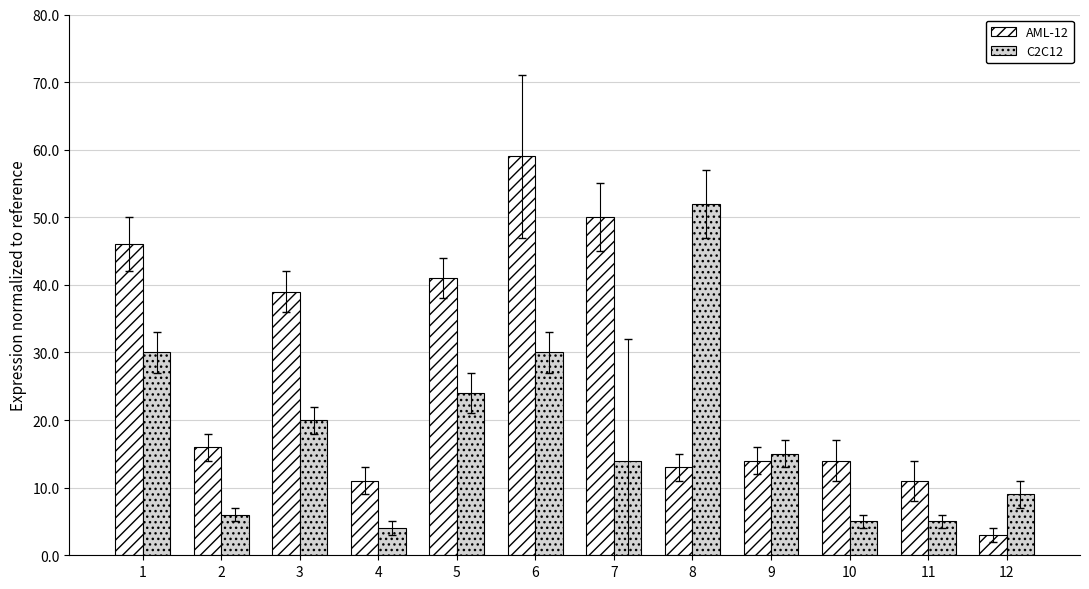

Reading left to right, list all the values displayed in this chart.

AML-12: 46	16	39	11	41	59	50	13	14	14	11	3
C2C12: 30	6	20	4	24	30	14	52	15	5	5	9